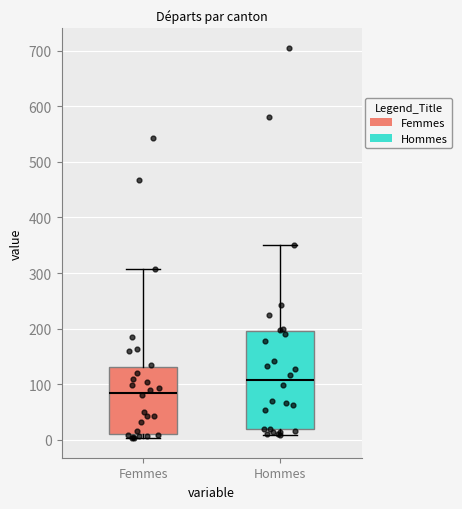

Reading left to right, read every box against the y-axis: the position of its median line, the range the box covers, and the ends of its whiskers. The values are not printed on the chart, so give them approximately, as read against the axis.

Femmes: median 90, box 10 to 130, whiskers 0 to 310
Hommes: median 110, box 20 to 200, whiskers 10 to 350